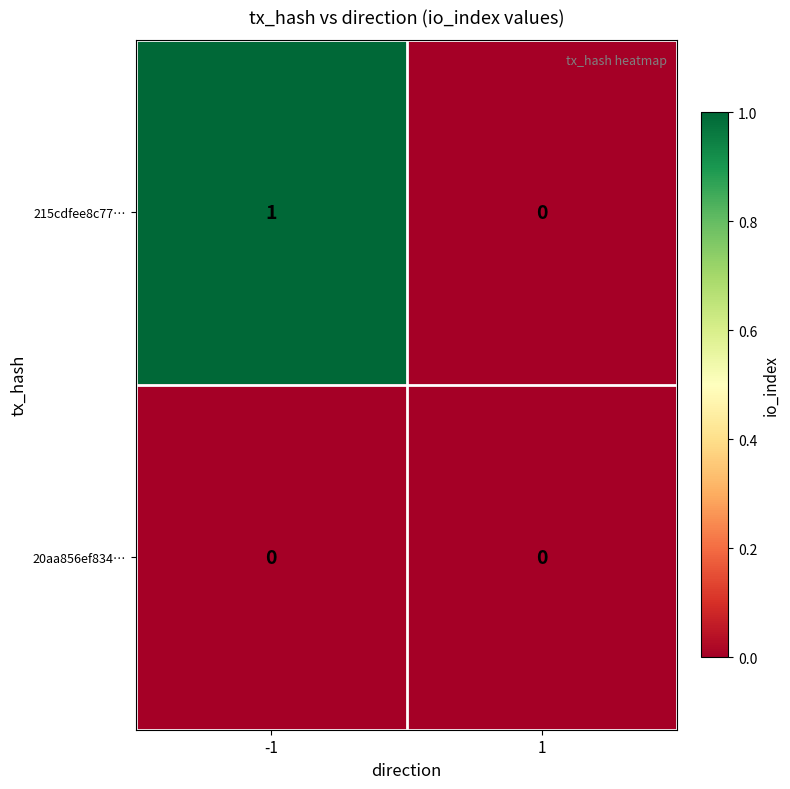

Between -1 and 1, which series saw the biggest shift?

215cdfee8c77…